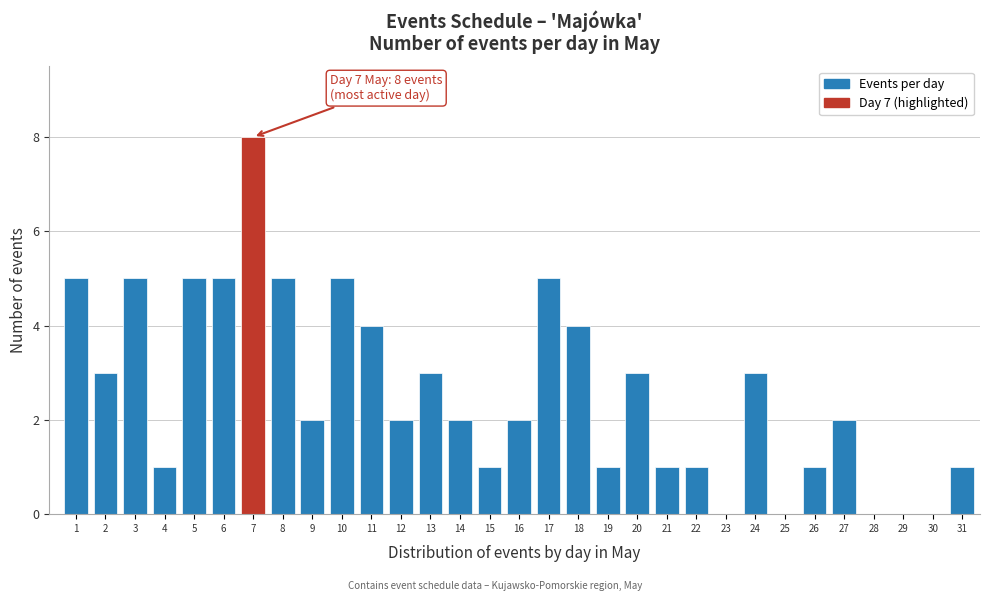

What value does the data have at 6?

5